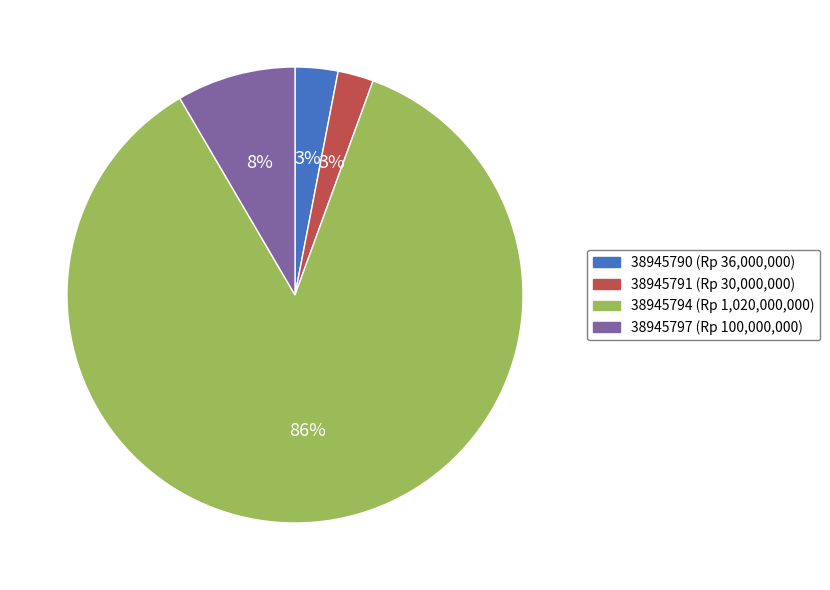

What percentage is the 38945794 slice, to the nearest percent?

86%